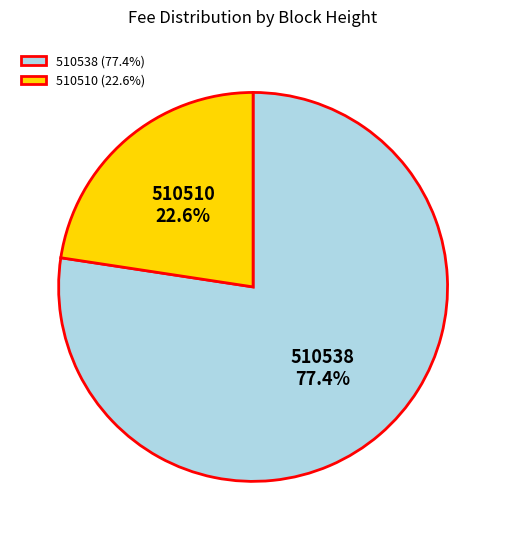

Count the number of slices in the pie.

2